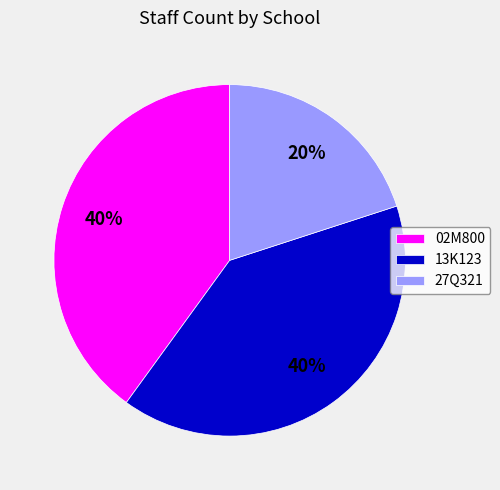

What is the ratio of the value at 02M800 to the value at 13K123?

1.0